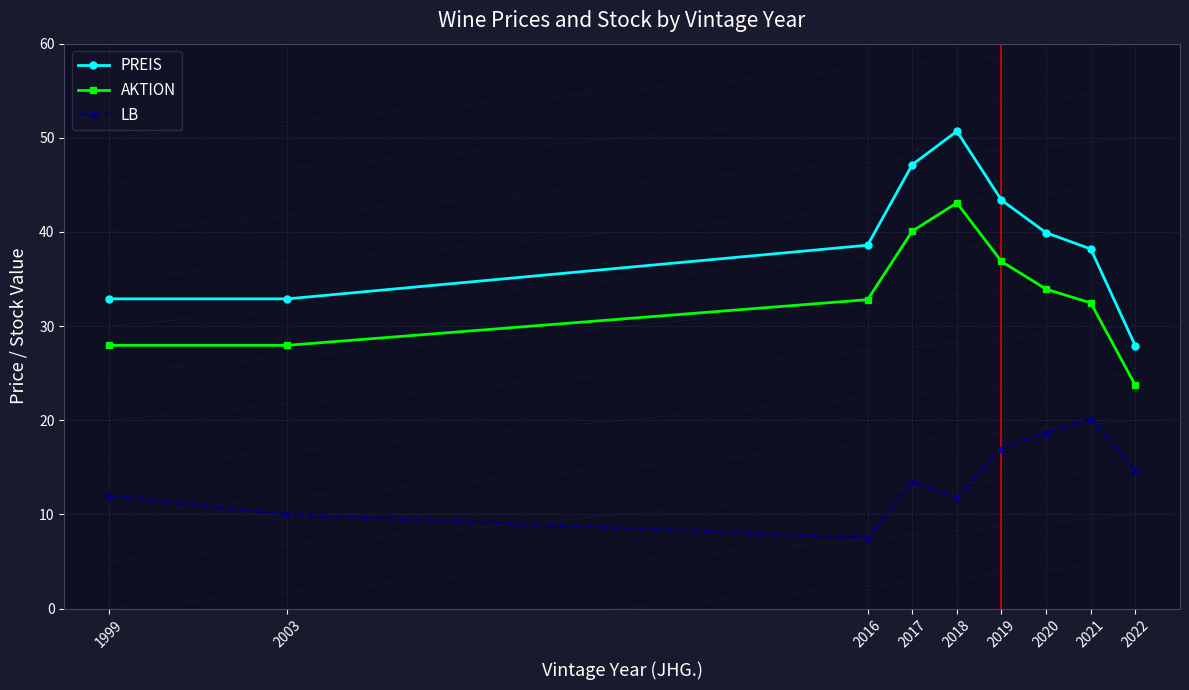

Which series has the widest spread of values?

PREIS